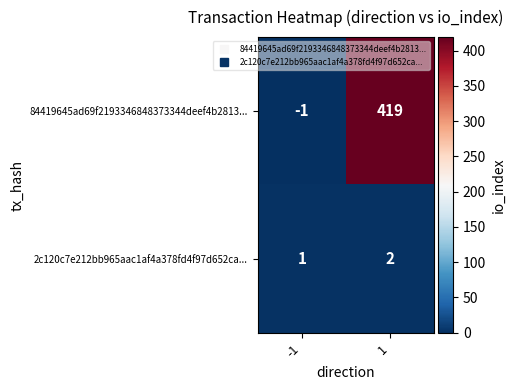

What is the maximum value for 84419645ad69f2193346848373344deef4b2813...?

419